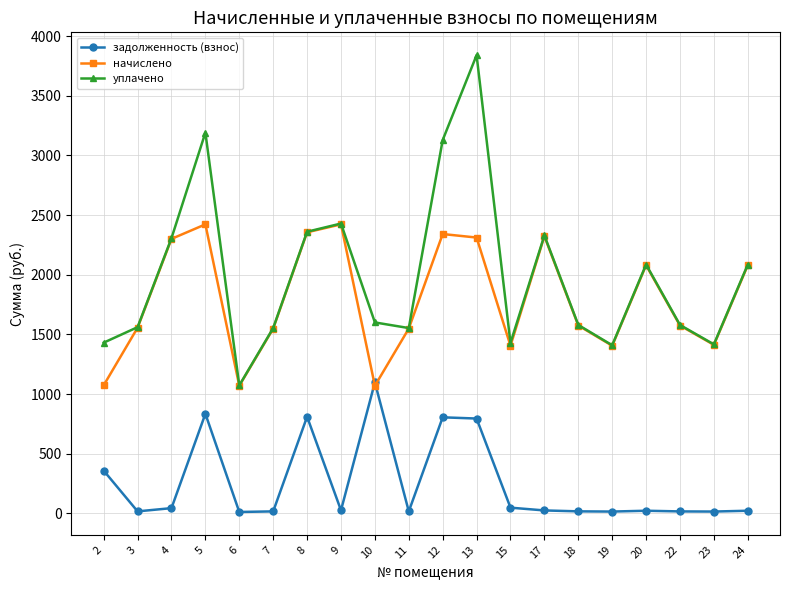

The value of начислено at 7 is 2541.7. True or false?

False